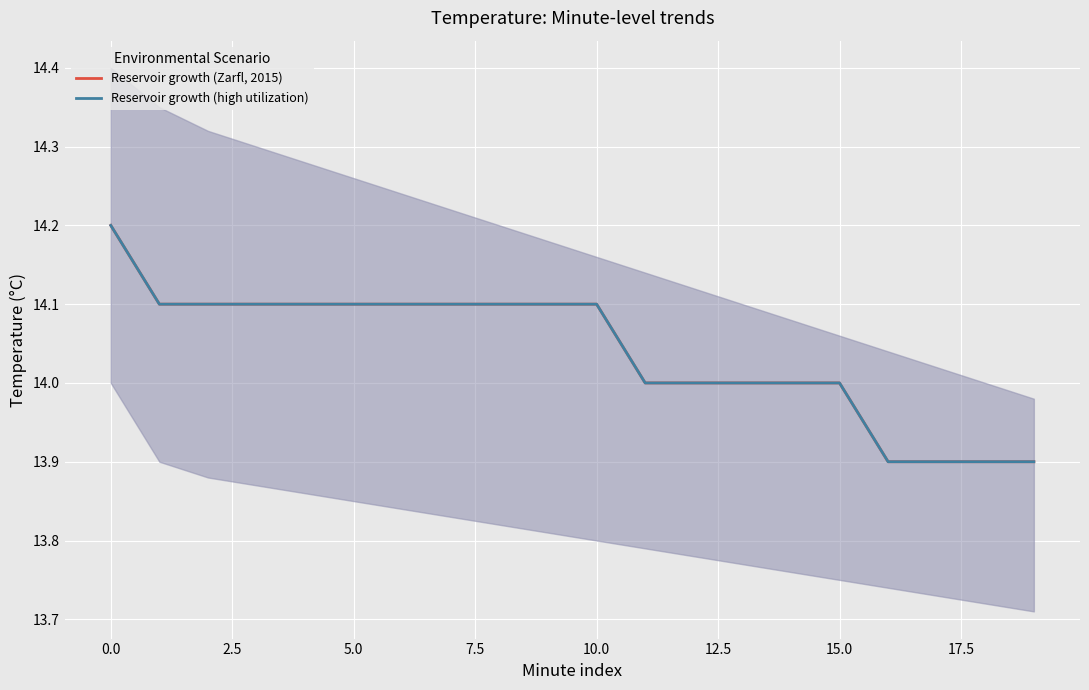

What is the label of the 1st point from the right?

19